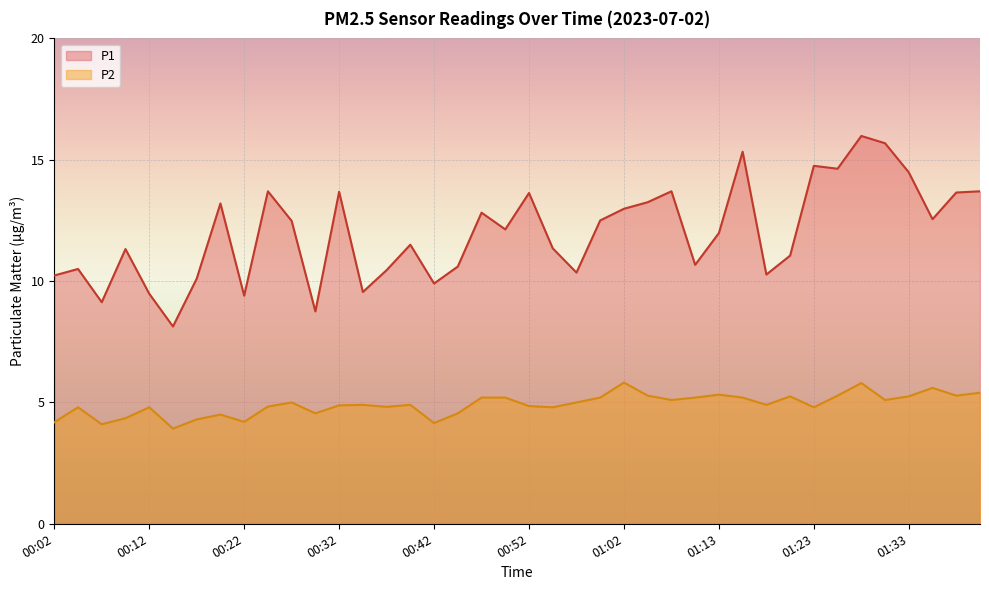

How many interior local valleys does the P2 series have?

12